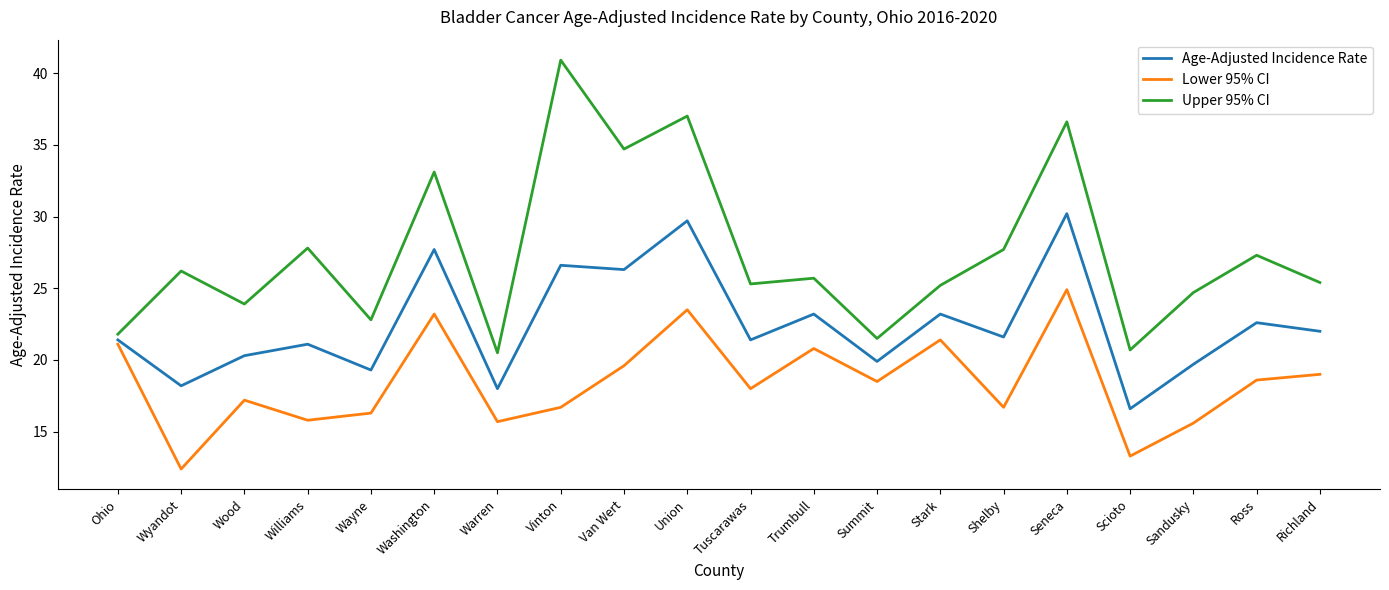

At which label does Upper 95% CI first exceed 25?

Wyandot